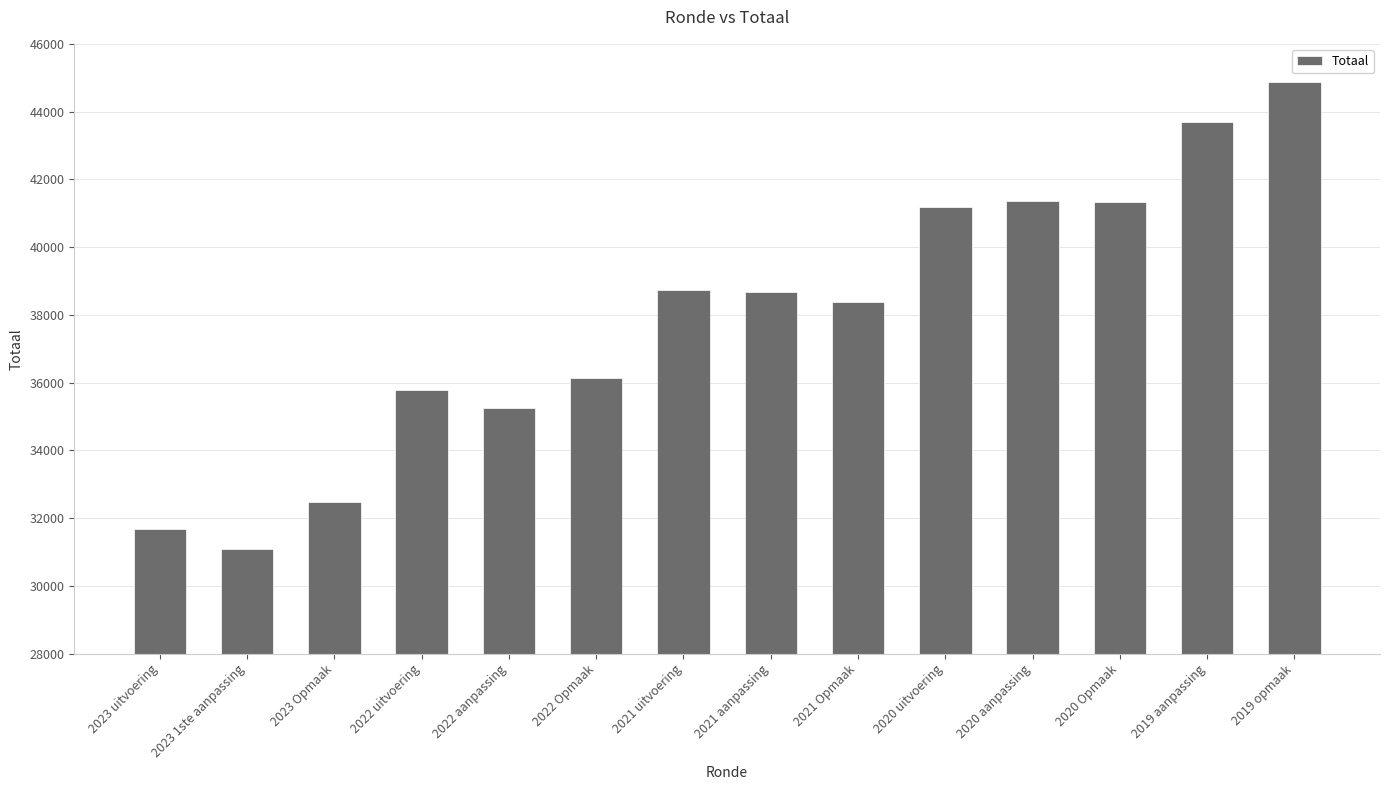

How many data points does each series have?

14